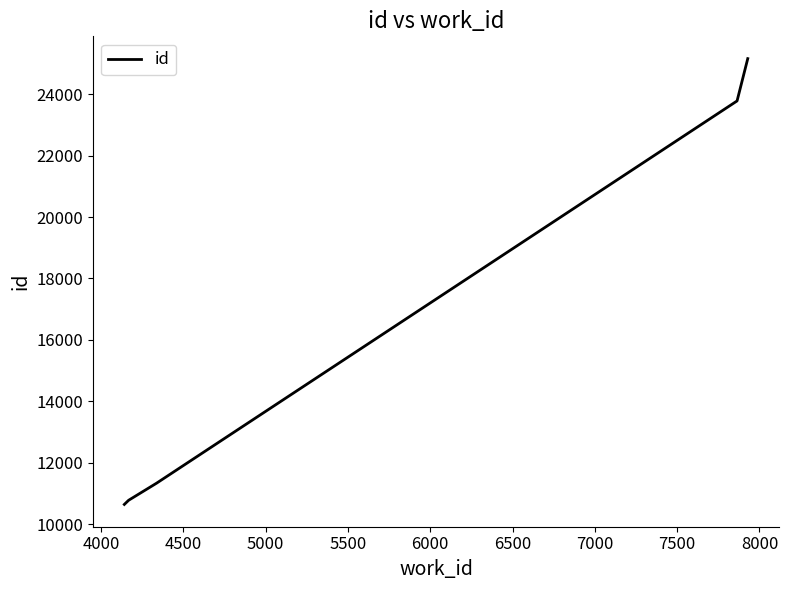

What is the sum of all values?

81698